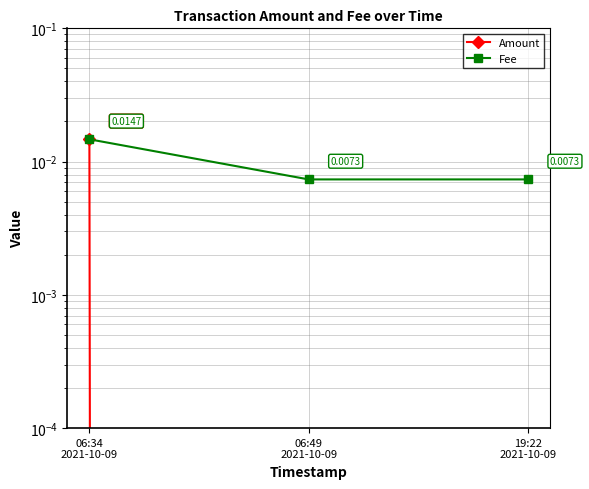

Which series has the largest total across all categories?

Fee